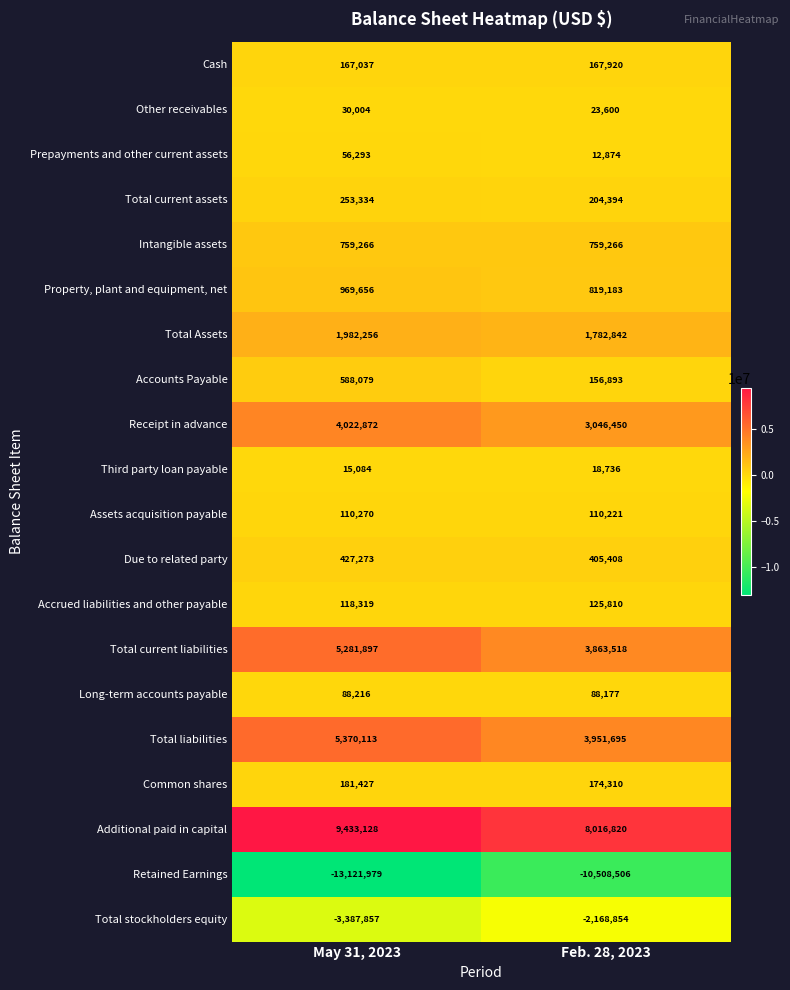

Where is Retained Earnings nearest to the value -11815242?

Feb. 28, 2023